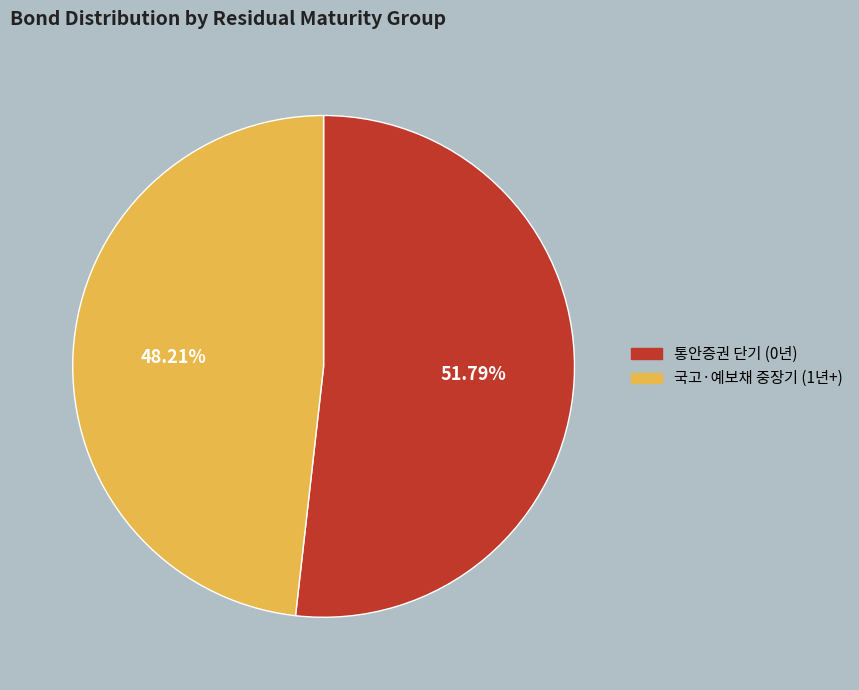

Which slice is the largest?

통안증권 단기 (0년)